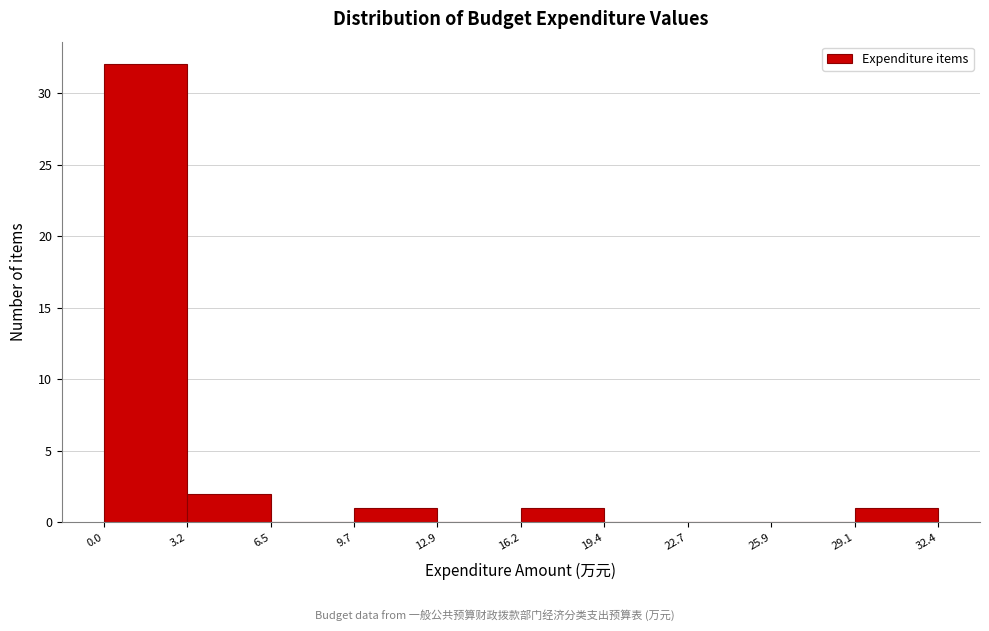

What is the height of the bar covering 16.2 to 19.4 on the x-axis? The values are not printed on the chart, so give them approximately, as read against the axis.

1